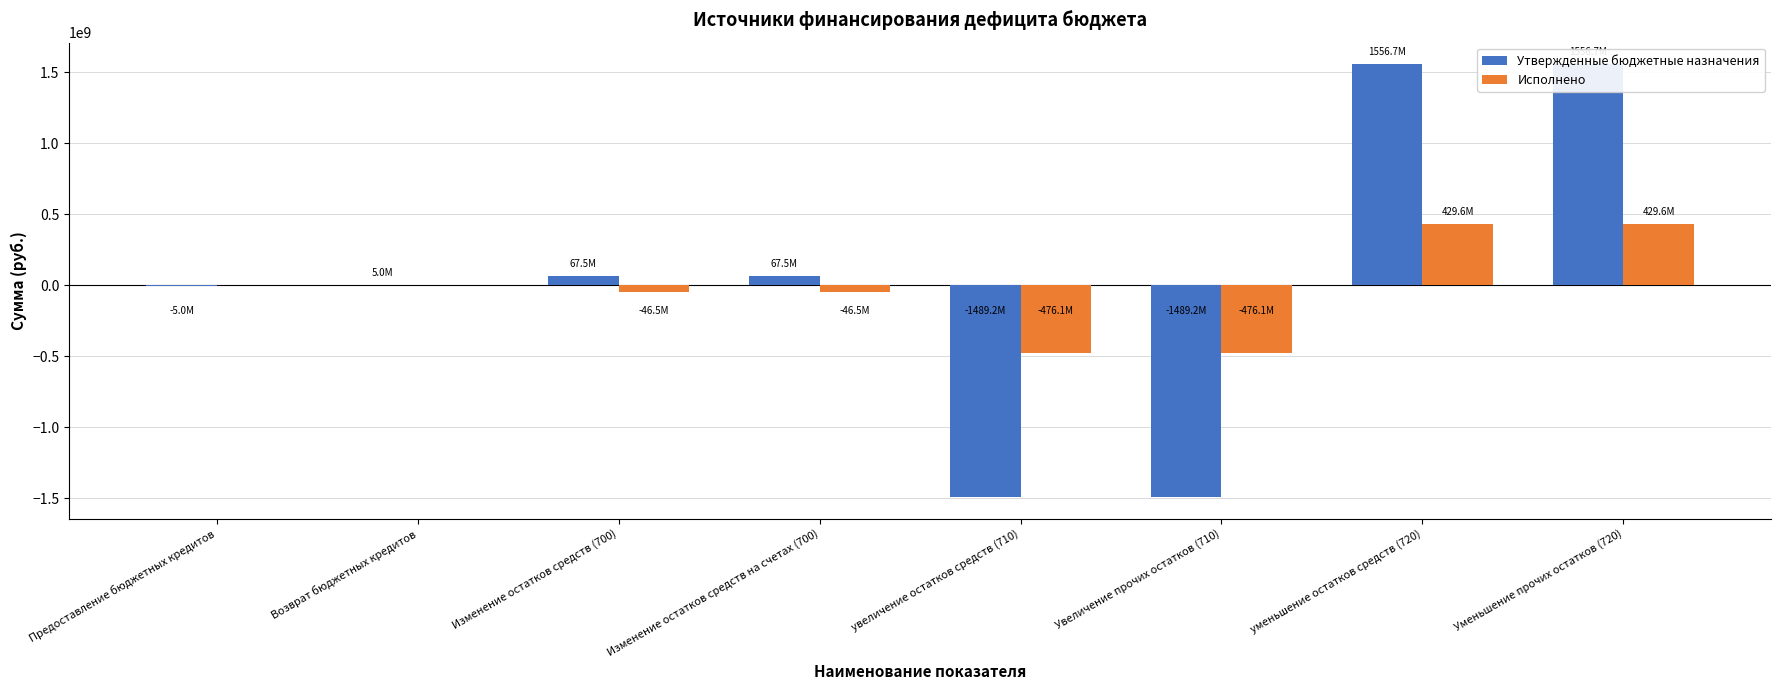

List the series in order of their peak value, highest first.

Утвержденные бюджетные назначения, Исполнено